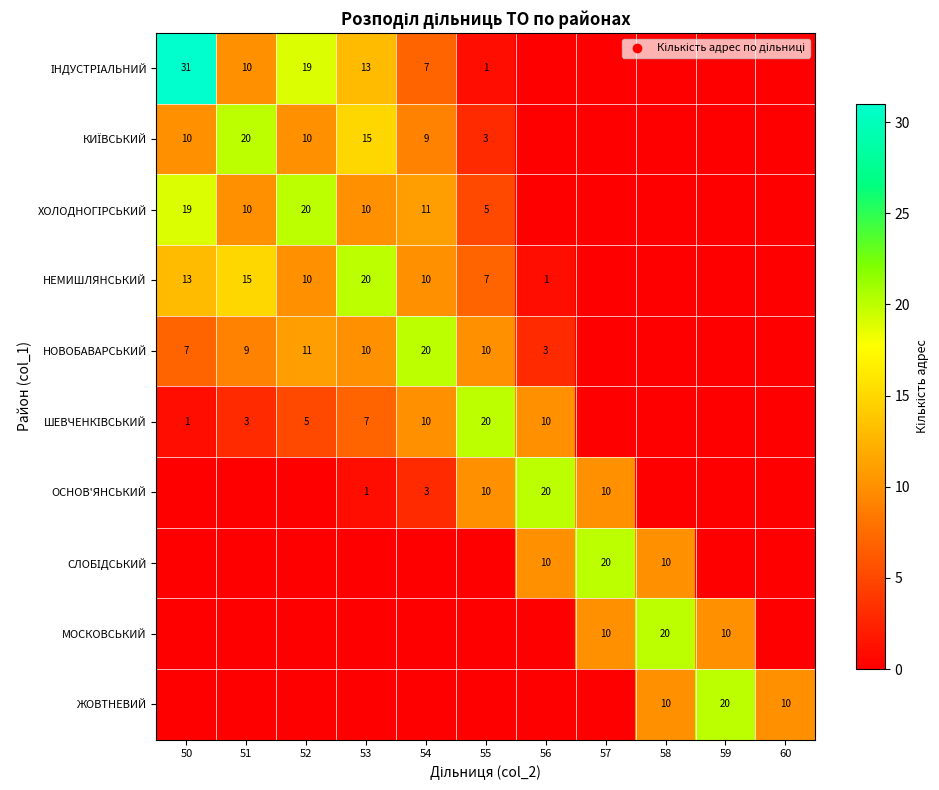

The value of НЕМИШЛЯНСЬКИЙ at 53 is 20. True or false?

True